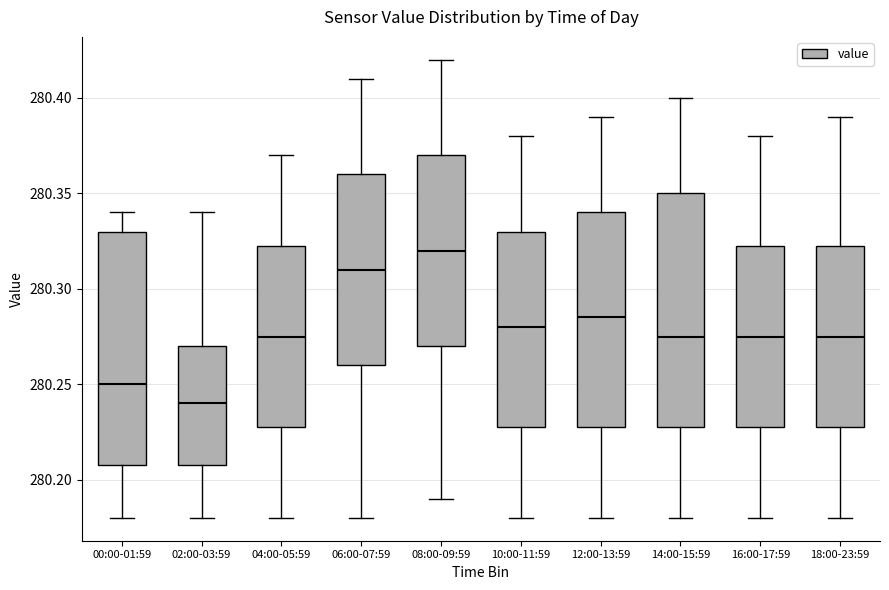

Where is the upper edge of the box for 14:00-15:59 on the y-axis? The values are not printed on the chart, so give them approximately, as read against the axis.

280.350